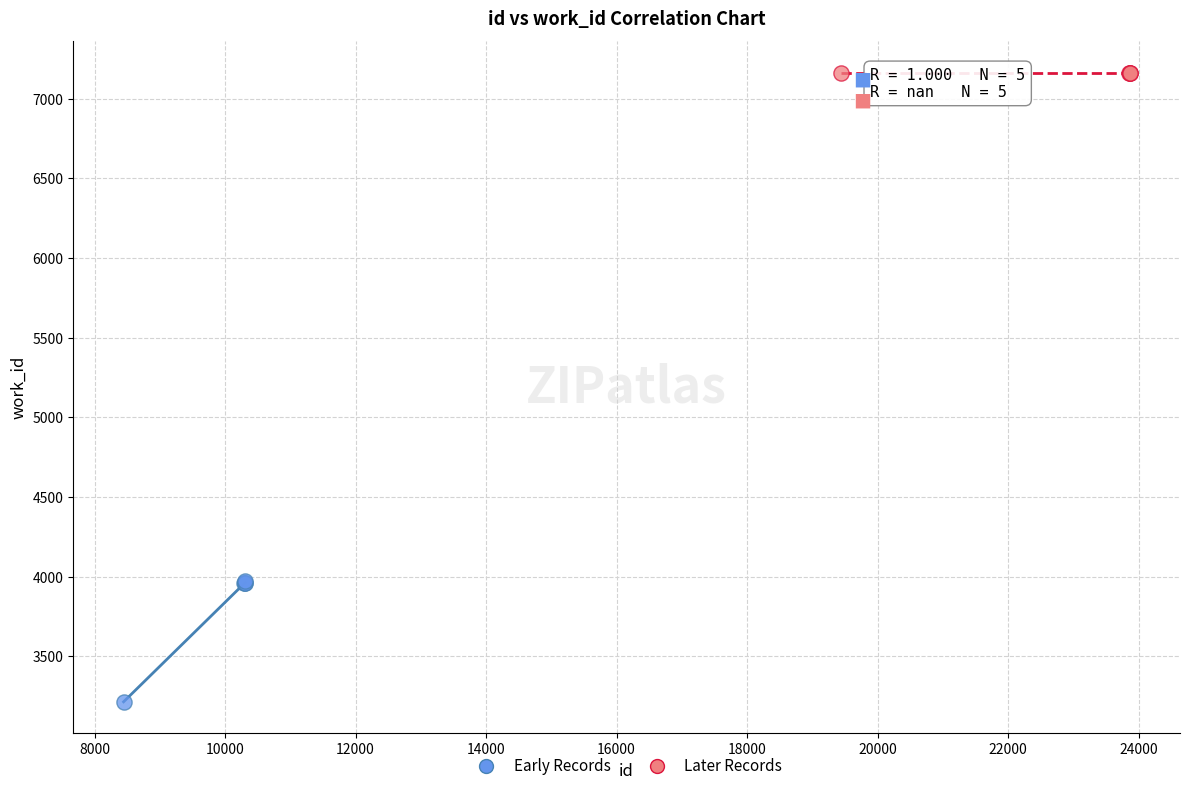

Which series reaches the maximum Y coordinate?

Later Records